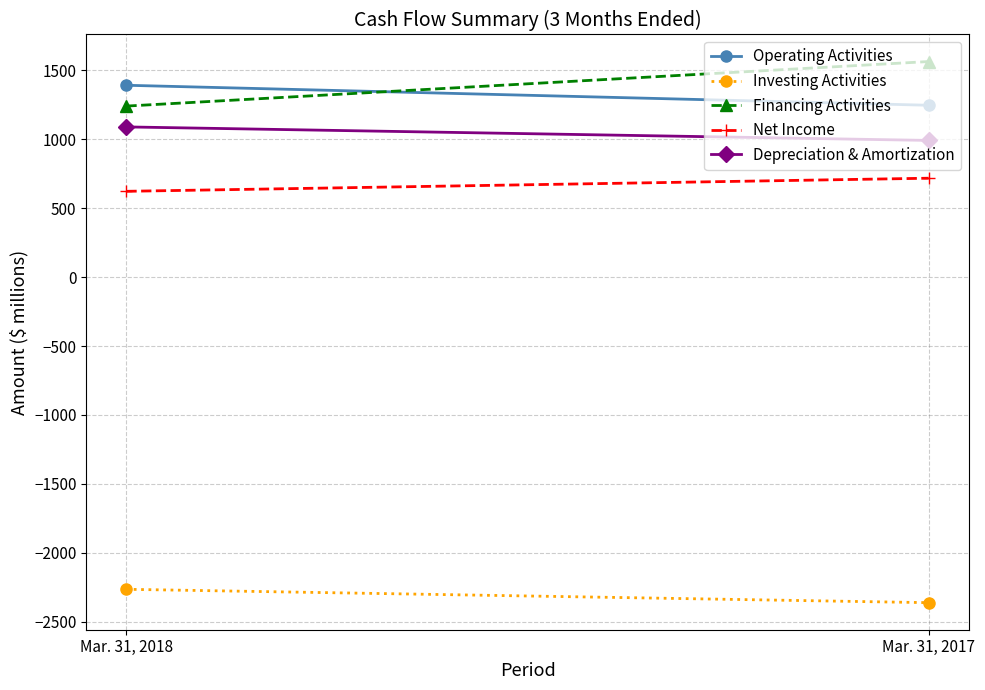

How many Financing Activities values are between 1240 and 1563?

2